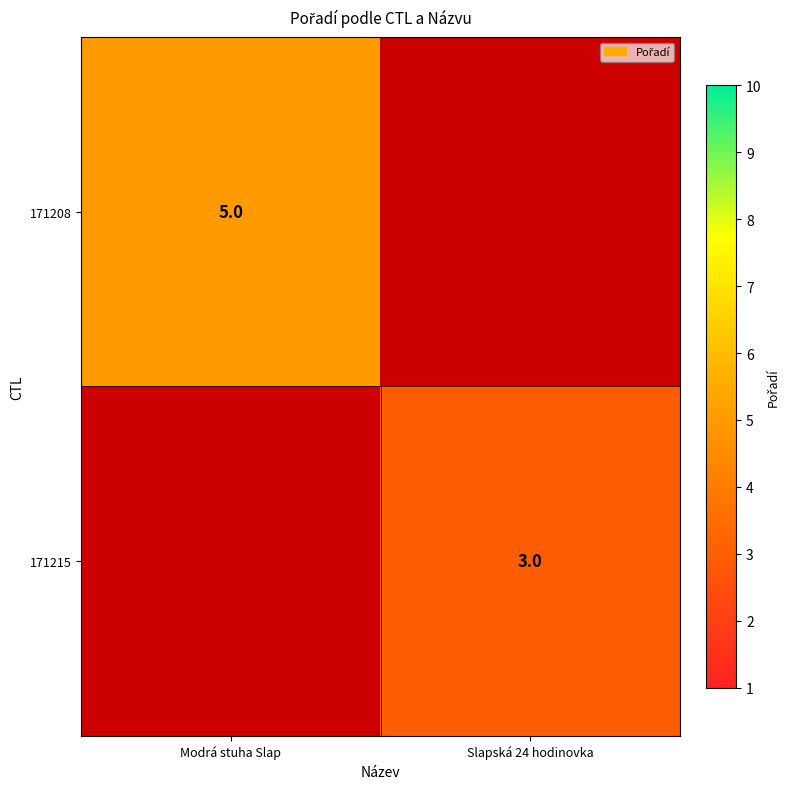

The value of 171208 at Modrá stuha Slap is 7. True or false?

False